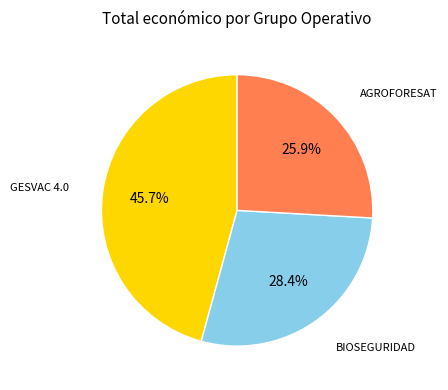

Is there any slice that represents more than half of the pie?

No